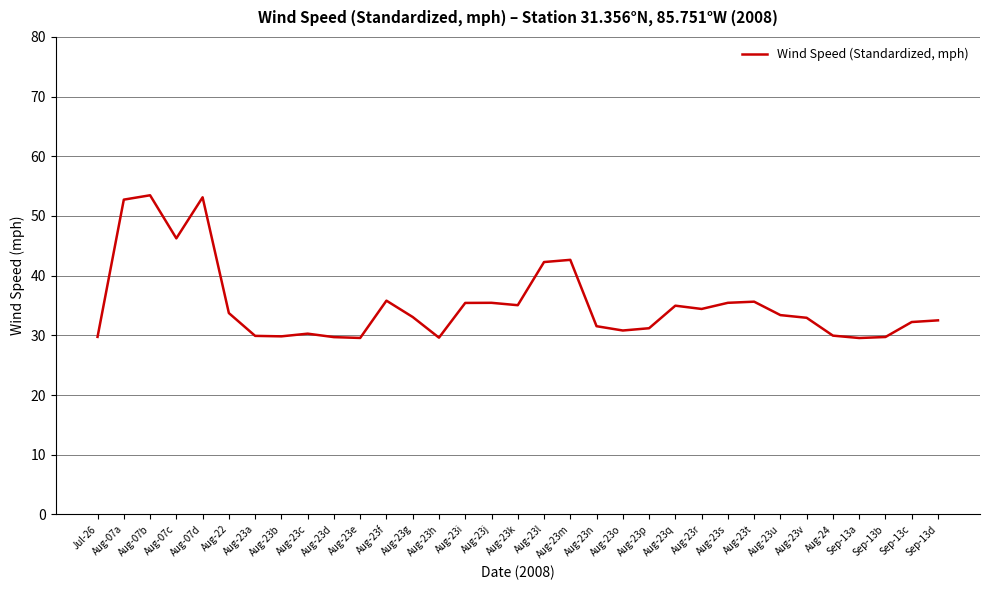

What is the change in value from Aug-23n to Sep-13b?

-1.8